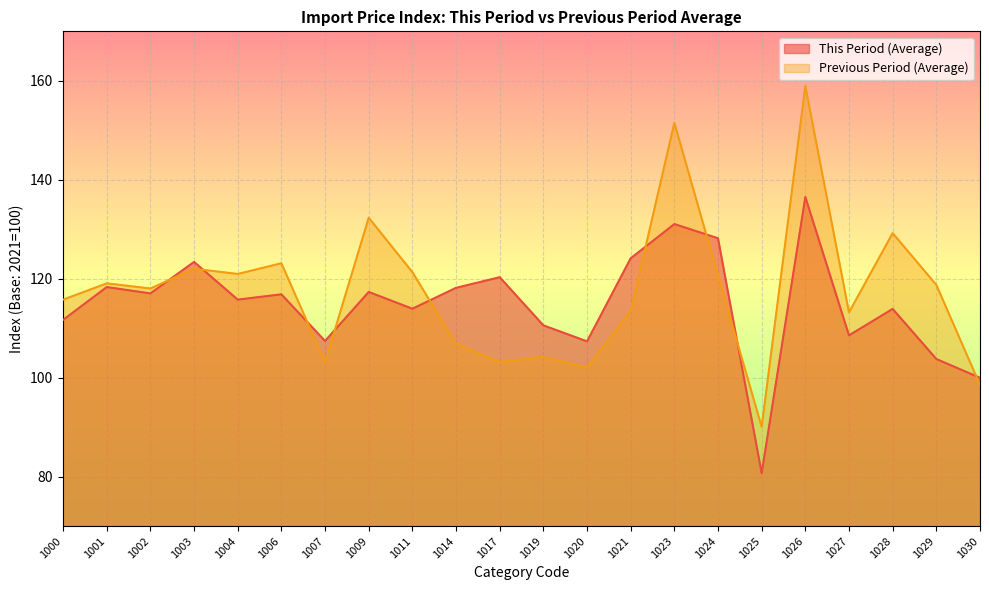

List the labels in order of This Period (Average) value, smallest first.

1025, 1030, 1029, 1020, 1007, 1027, 1019, 1000, 1028, 1011, 1004, 1006, 1002, 1009, 1014, 1001, 1017, 1003, 1021, 1024, 1023, 1026